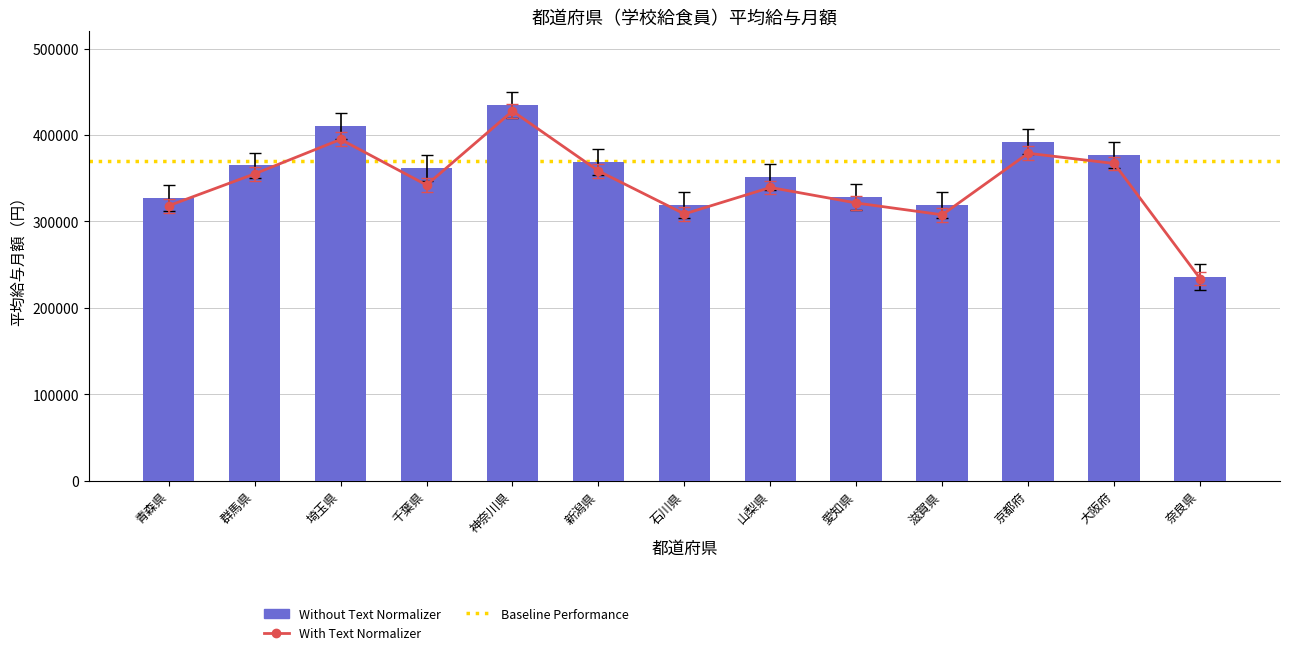

What is the value of the Without Text Normalizer bar at the 3rd from the left?

395709